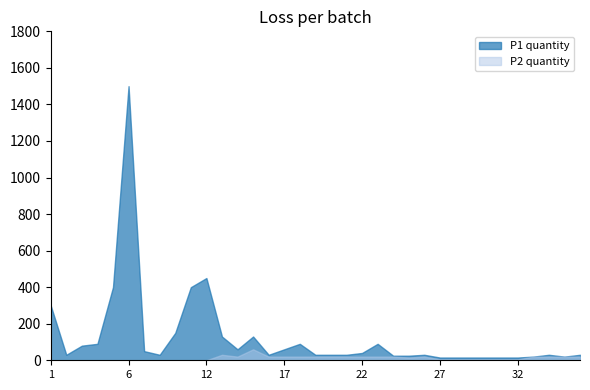

The value of P1 quantity at 15 is 130. True or false?

True